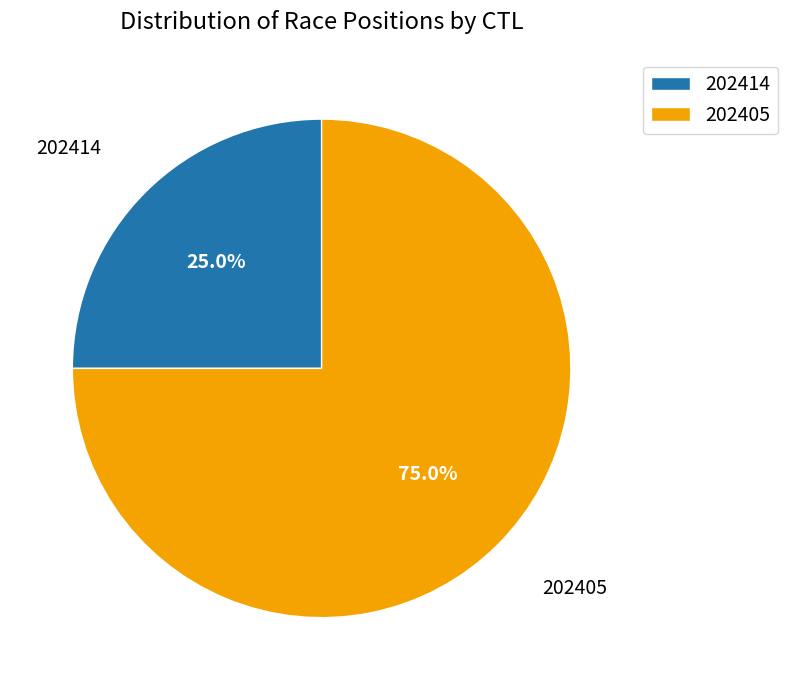

Which slice is the smallest?

202414